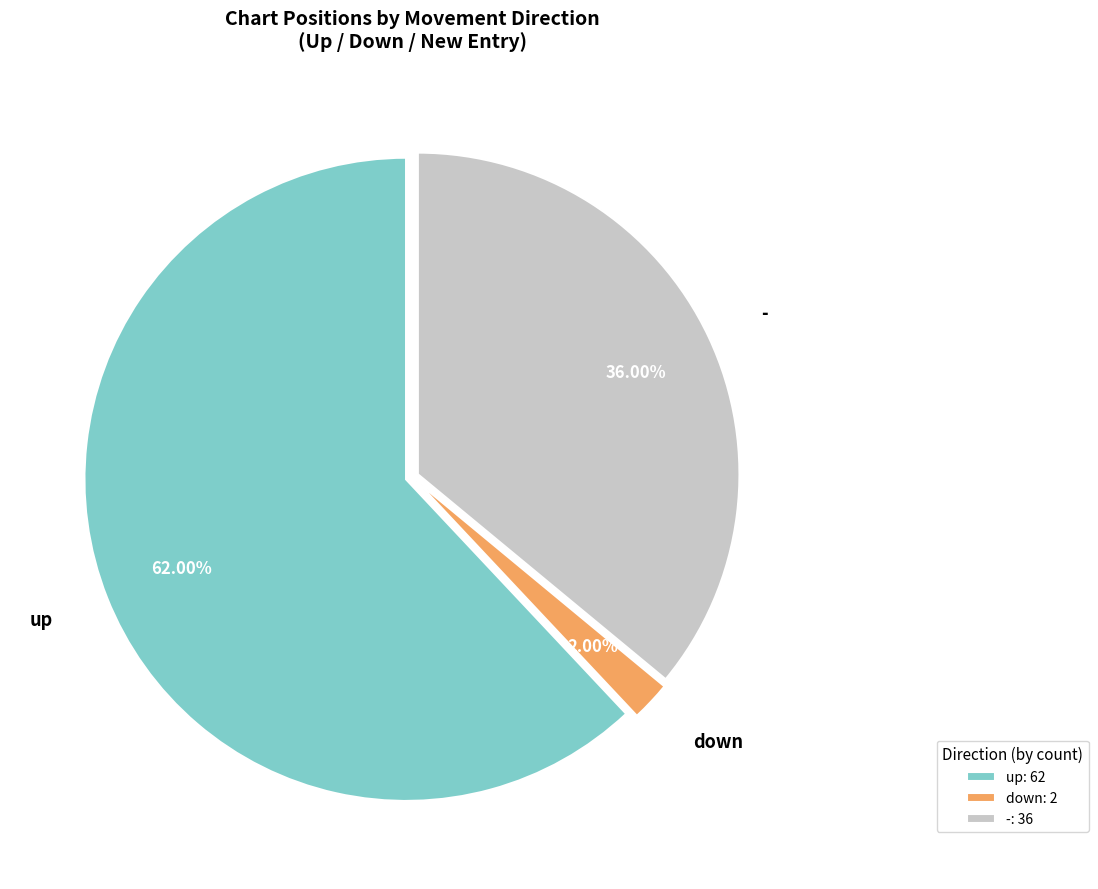

Is the sum of down and - greater than half?

No